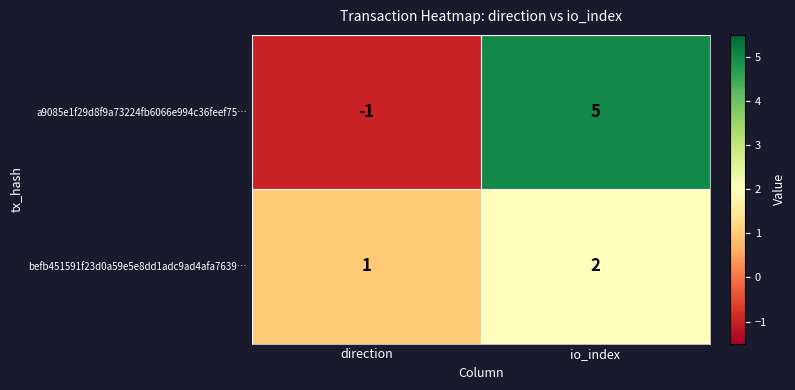

Count the number of data series in this chart.

2